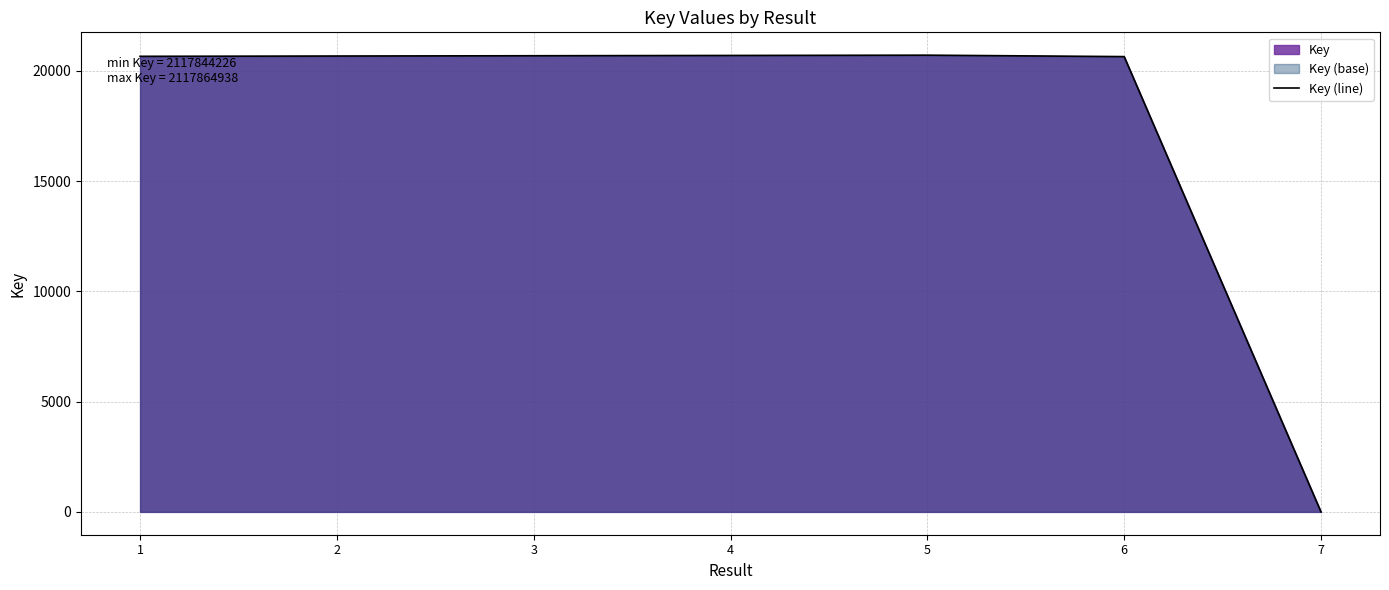

What is the sum of all values?

124077